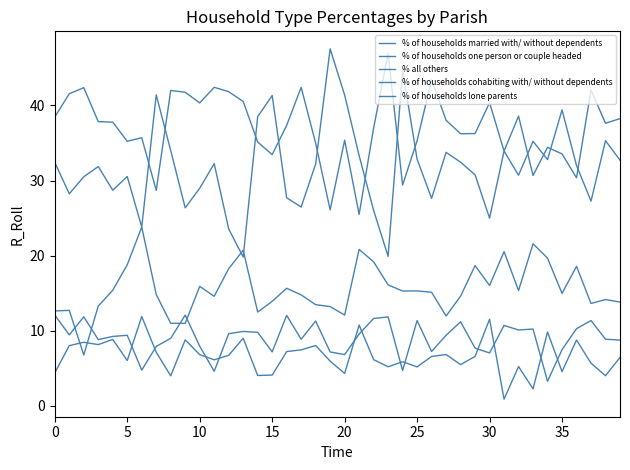

Is this an area chart (filled region under the line)?

No